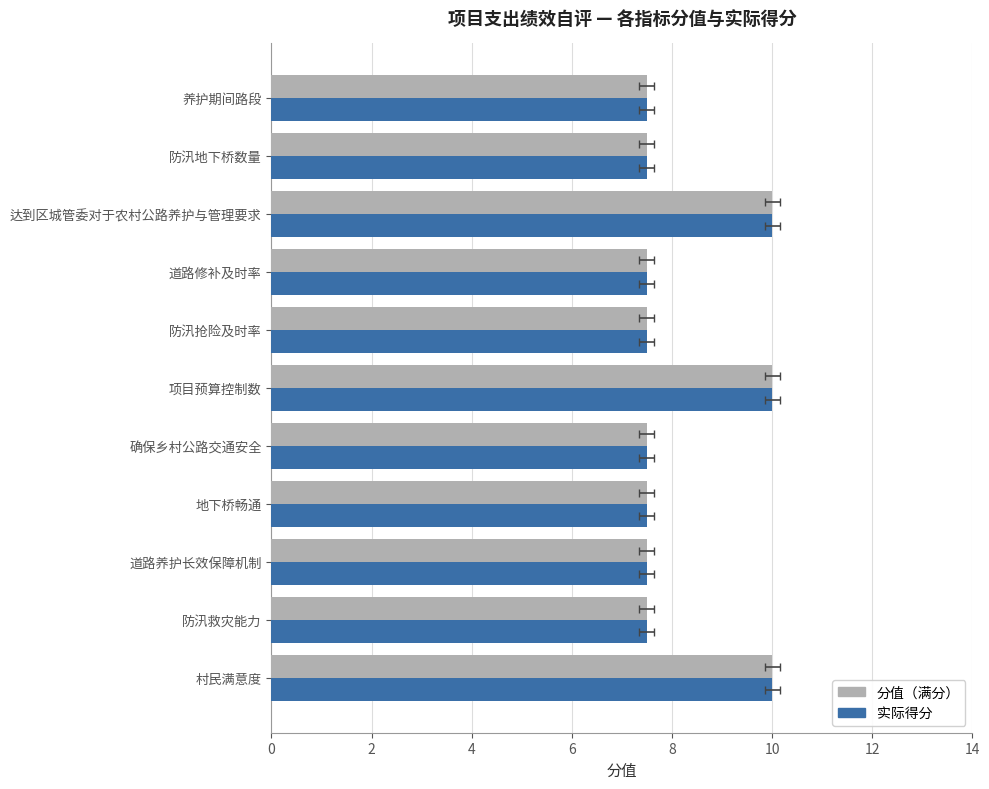

The value of 分值（满分） at 防汛救灾能力 is 7.5. True or false?

True